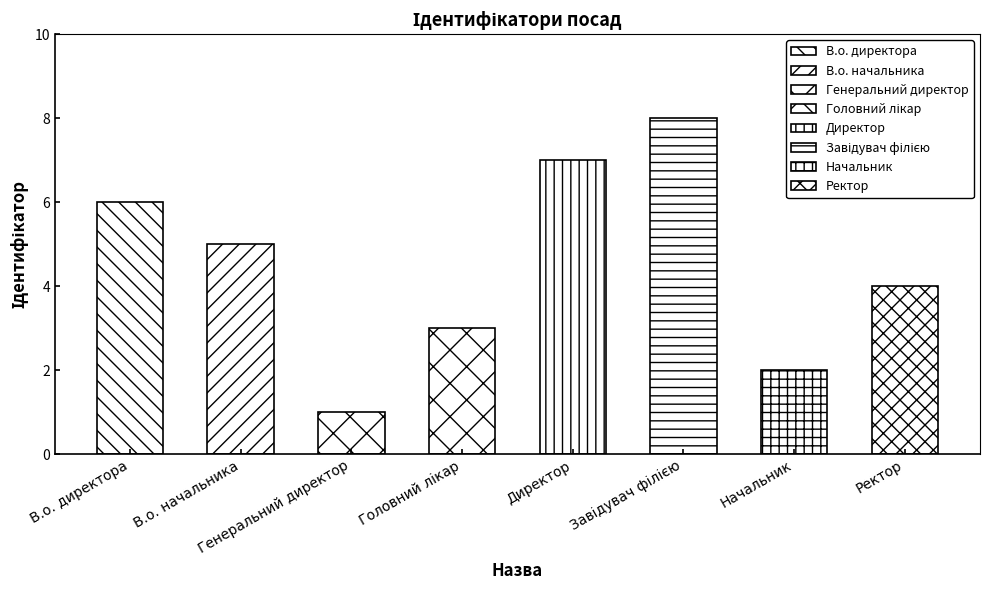

How many data points does each series have?

8